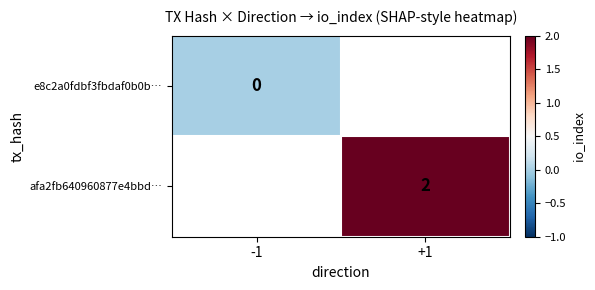

True or false: afa2fb640960877e4bbd… has a value of 2 at +1.

True